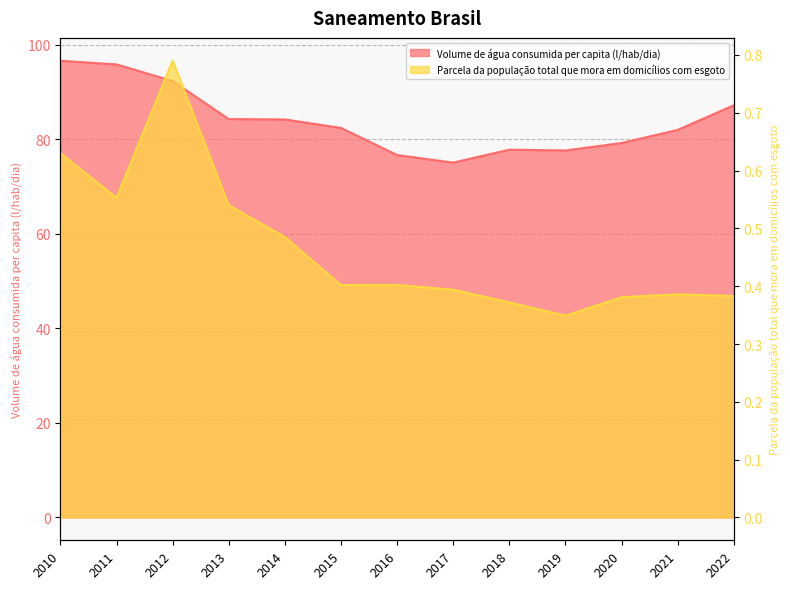

Between 2014 and 2021, which series saw the biggest shift?

Volume de água consumida per capita (l/hab/dia)